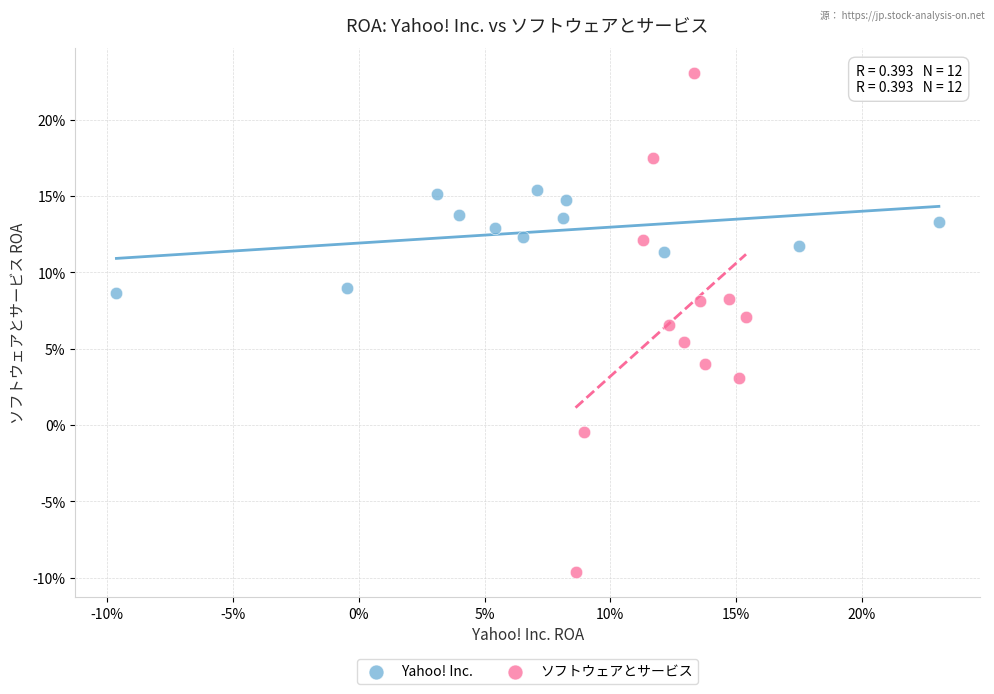

What are all the series names shown in the legend?

Yahoo! Inc., ソフトウェアとサービス